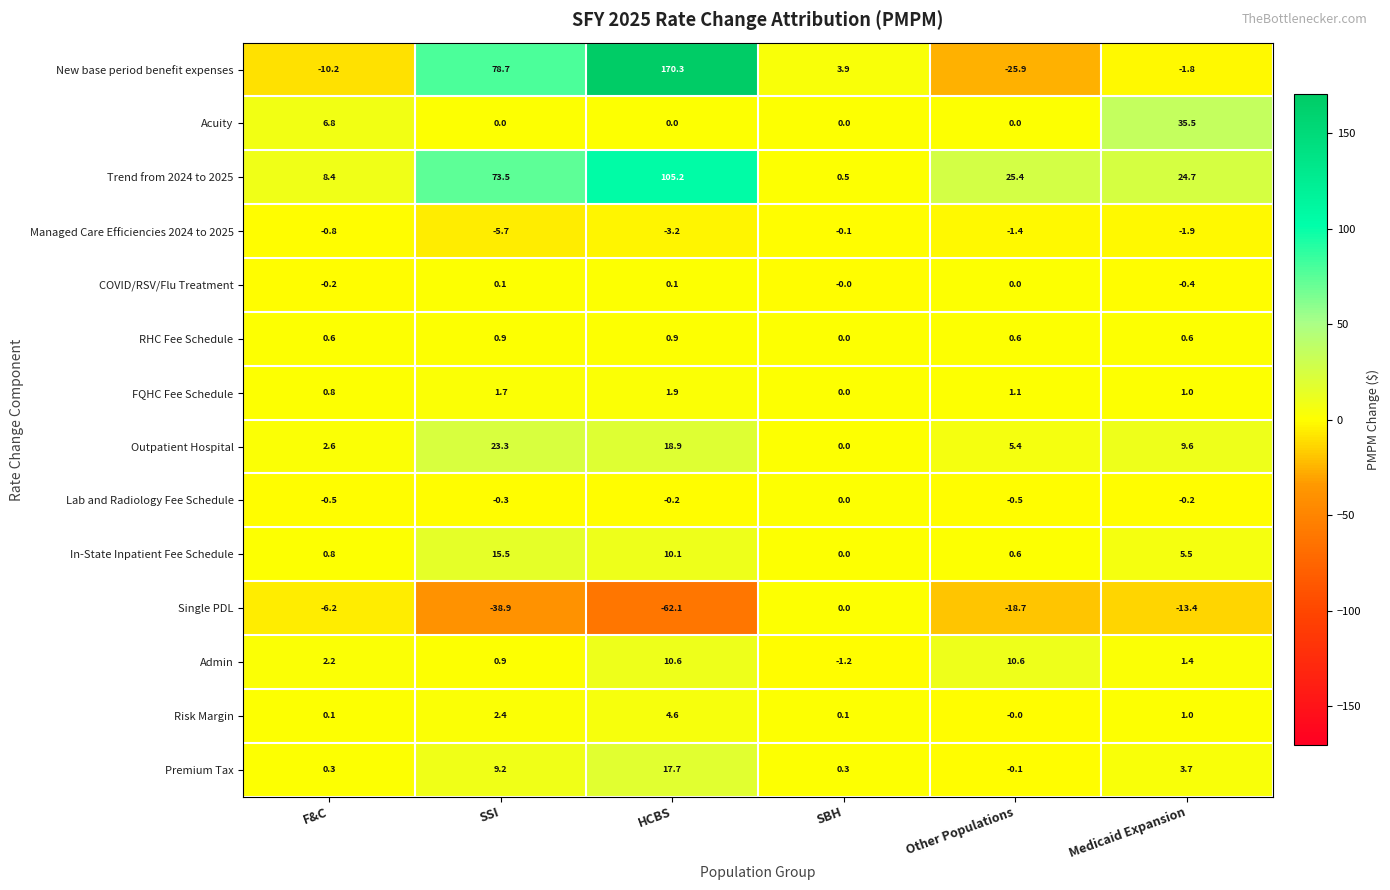

Which series changed the most between SBH and Medicaid Expansion?

Acuity